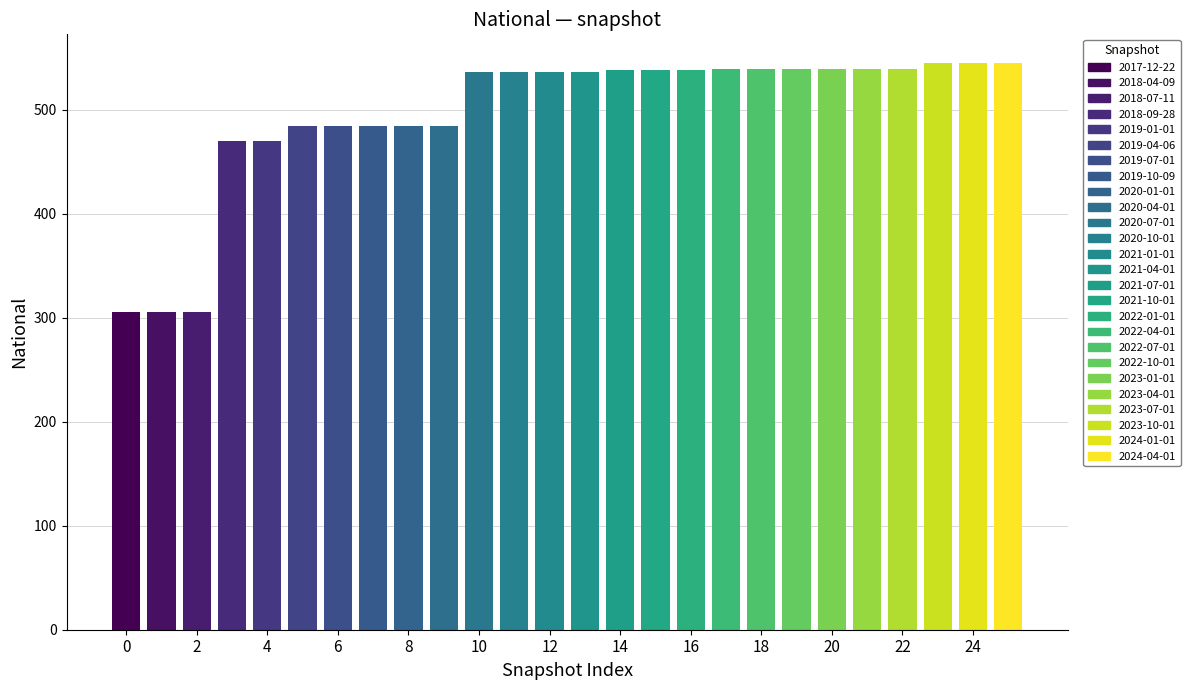

The value at 2022-04-01 is 766. True or false?

False